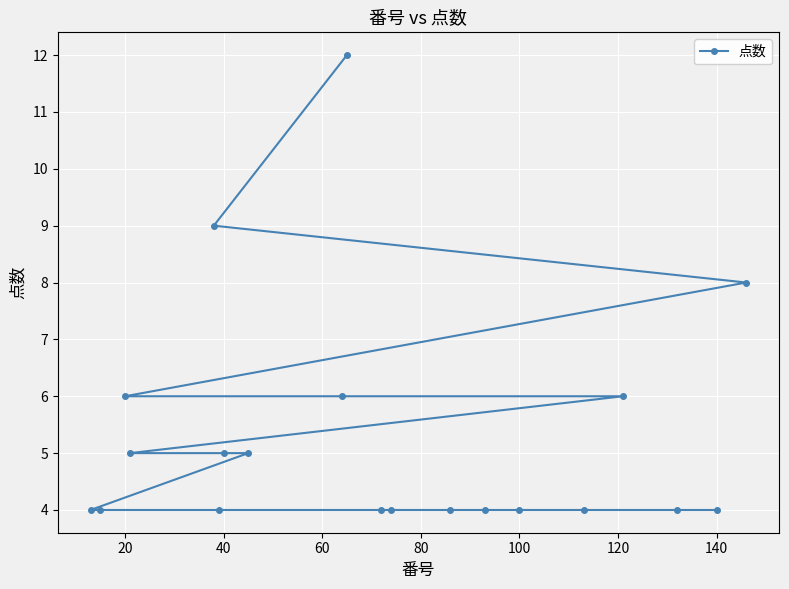

What is the difference between the second highest and minimum values?

5